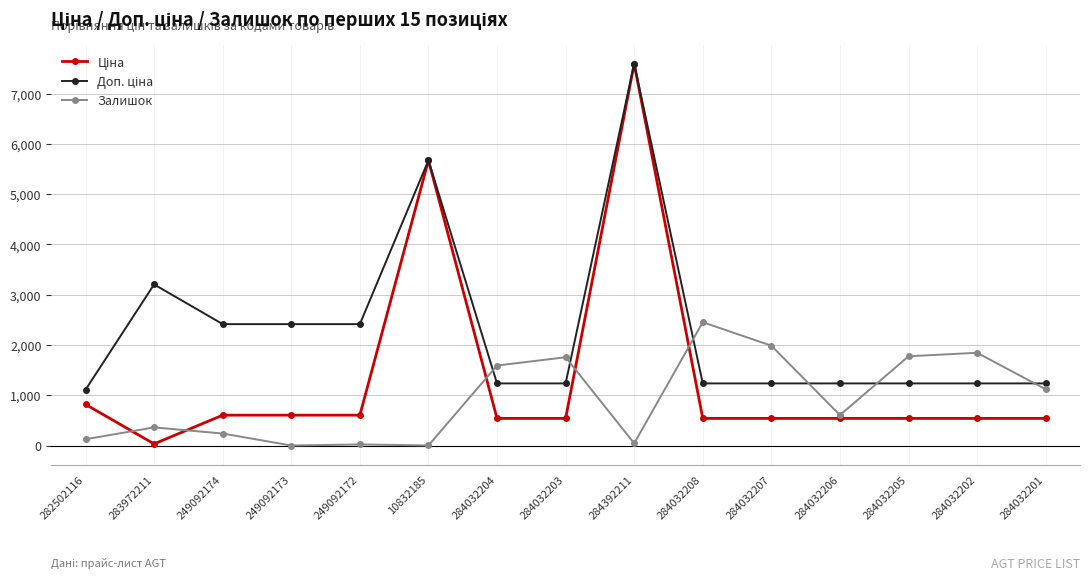

At which category is the sum across all series the highest?

284392211